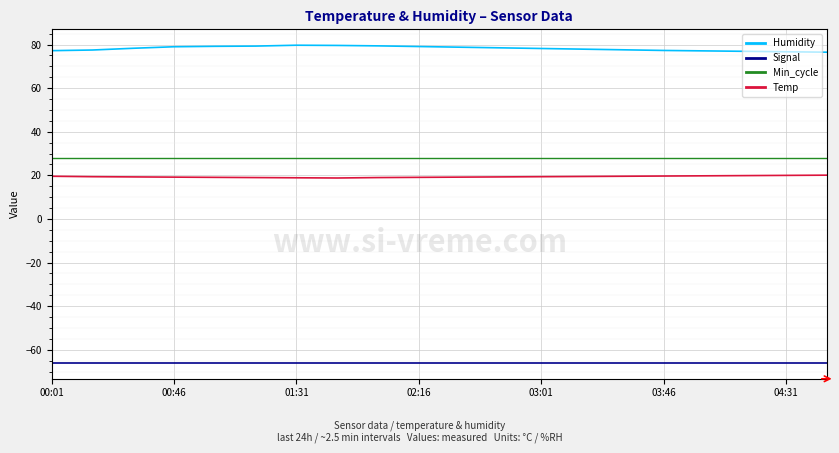

How many lines are shown in the chart?

4